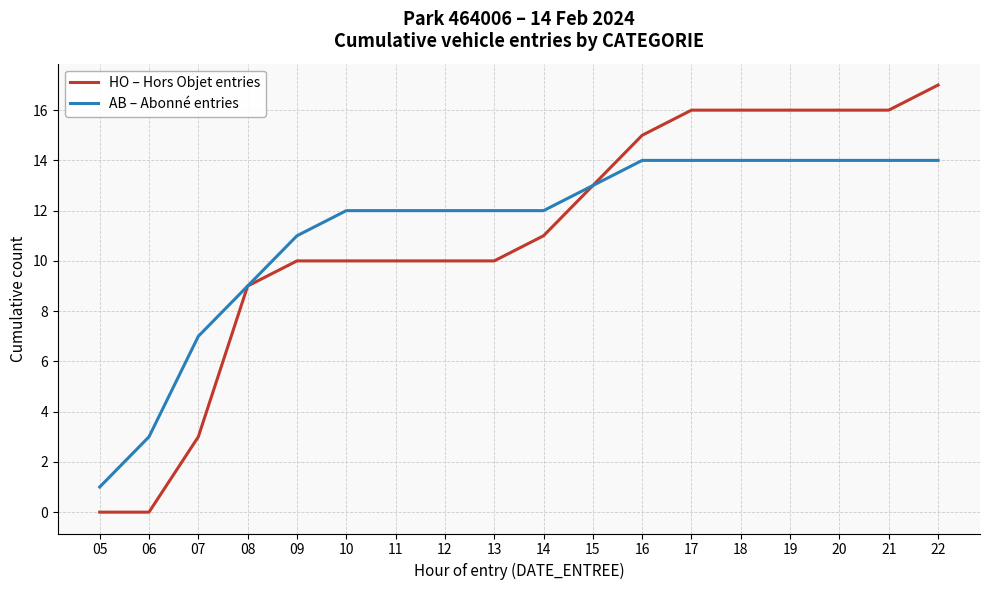

Rank the series by their maximum value, from lowest to highest.

AB – Abonné entries, HO – Hors Objet entries